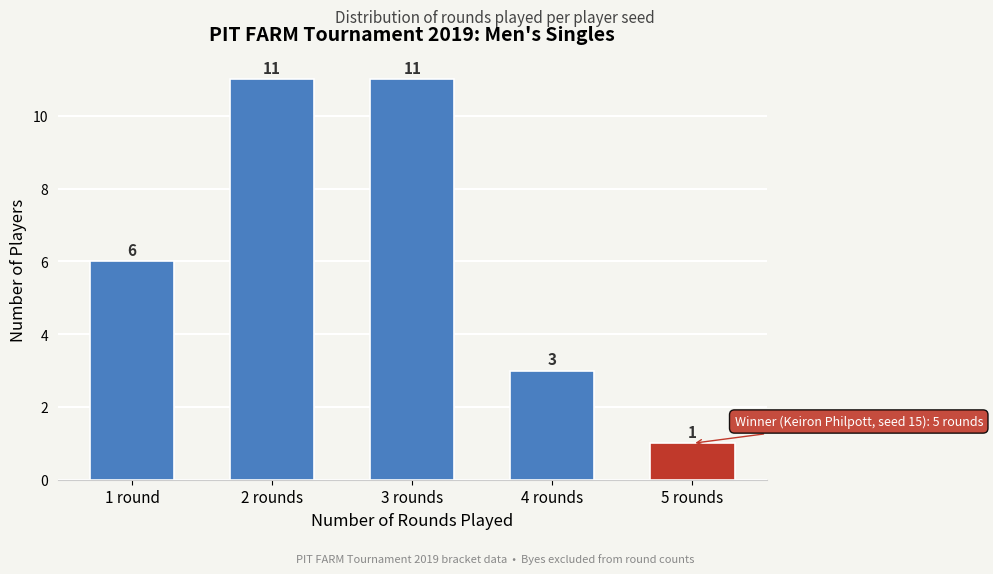

Reading right to left, list all the values displayed in this chart.

5 rounds=1	4 rounds=3	3 rounds=11	2 rounds=11	1 round=6